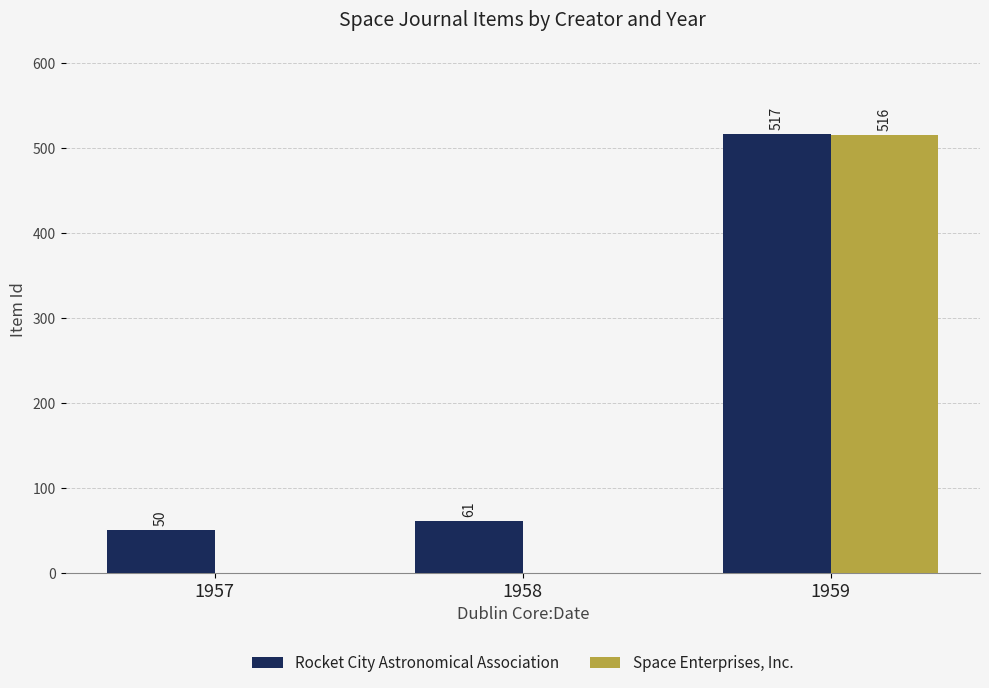

What is the sum of all Space Enterprises, Inc. values?

516